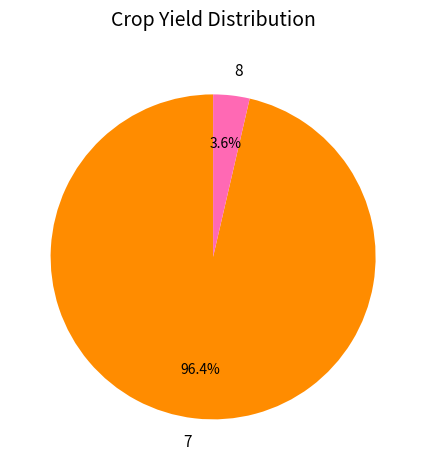

To the nearest percent, what percentage of the pie is 7?

96%